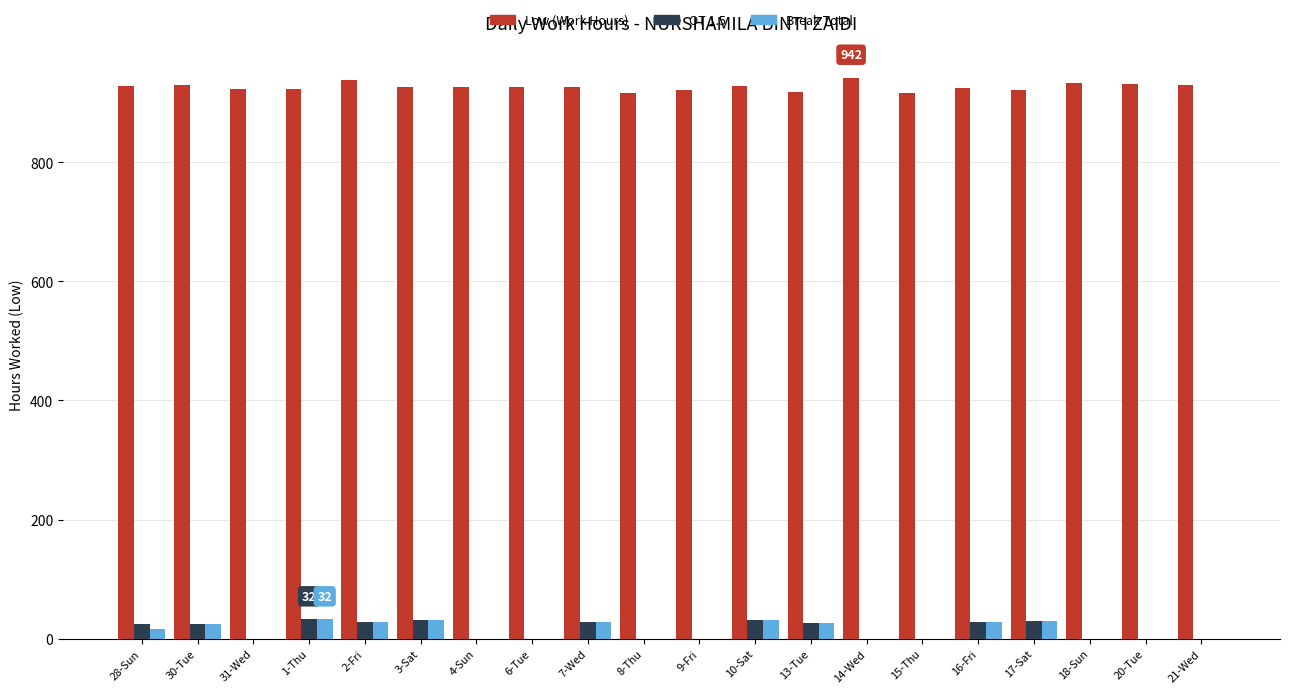

What is the sum of all Low (Work Hours) values?

18537.0